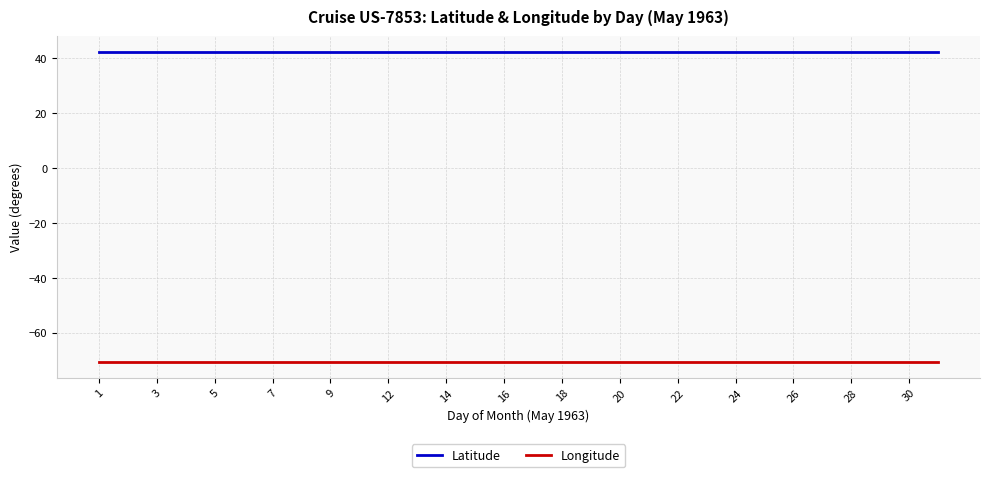

Count the number of data series in this chart.

2